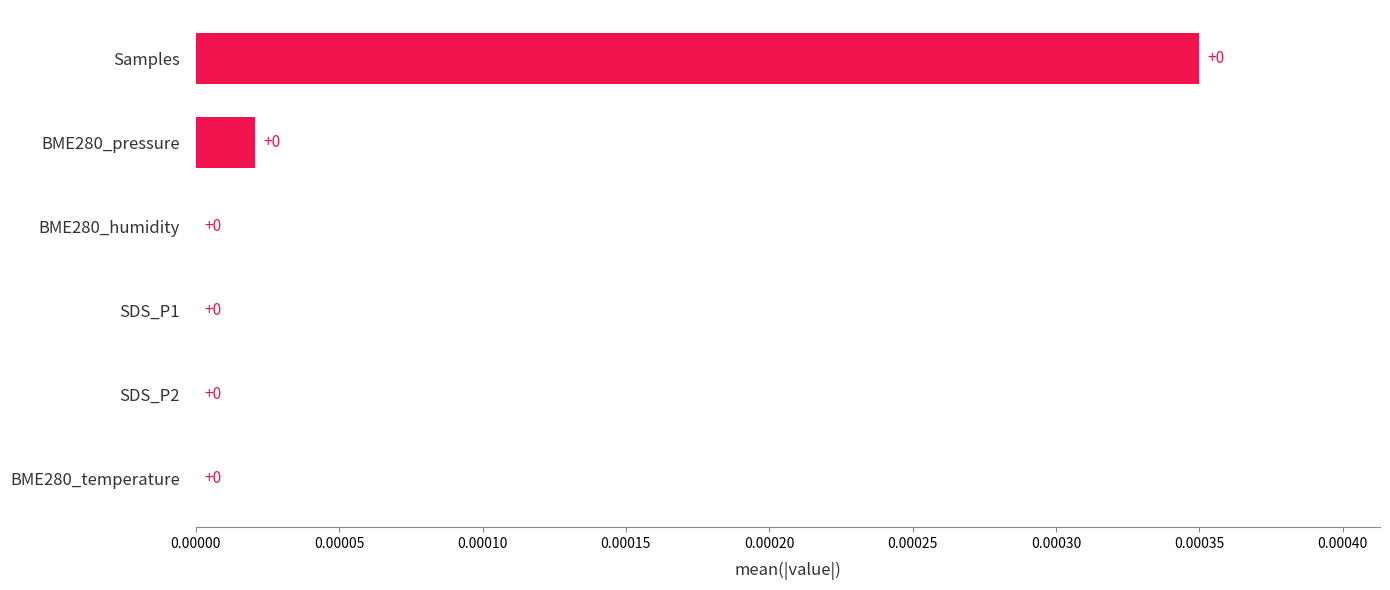

The value at SDS_P1 is 0.0. True or false?

True